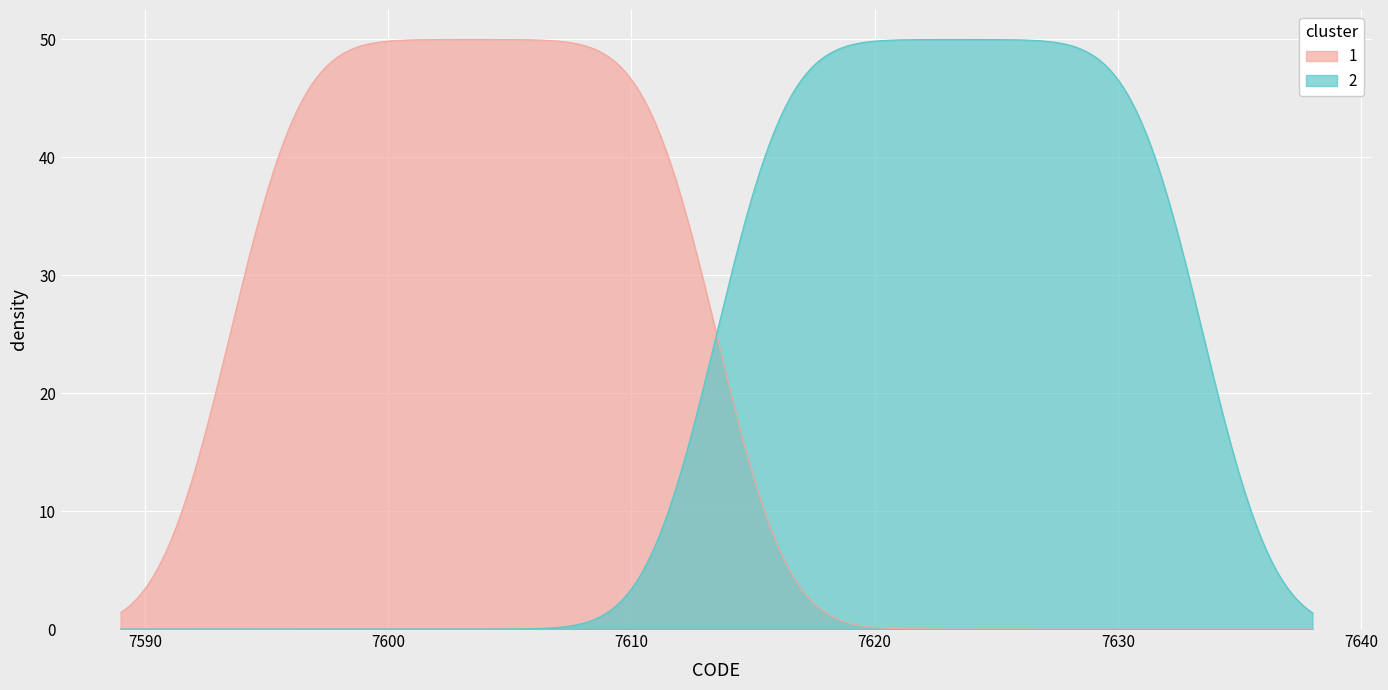

What is the difference between the maximum and minimum values in the 2 series?

50.0